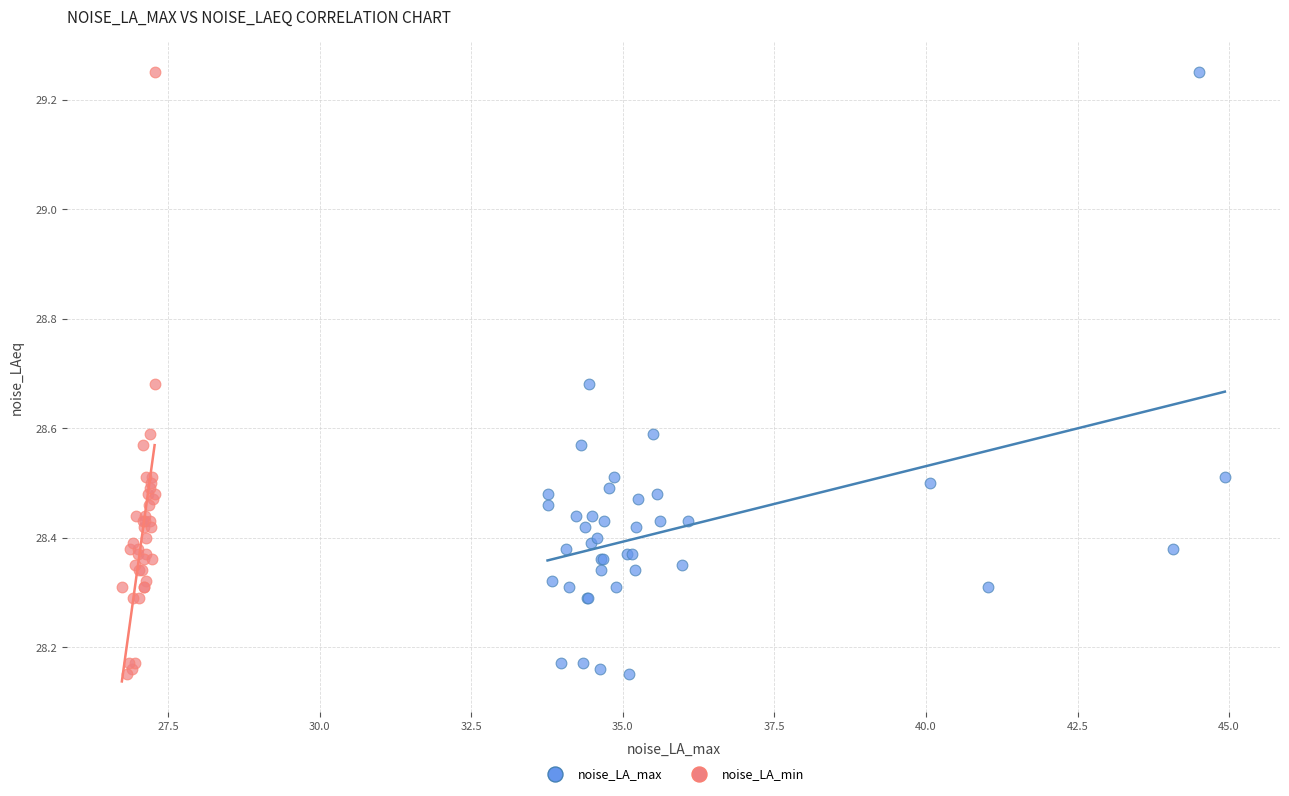

What are all the series names shown in the legend?

noise_LA_max, noise_LA_min